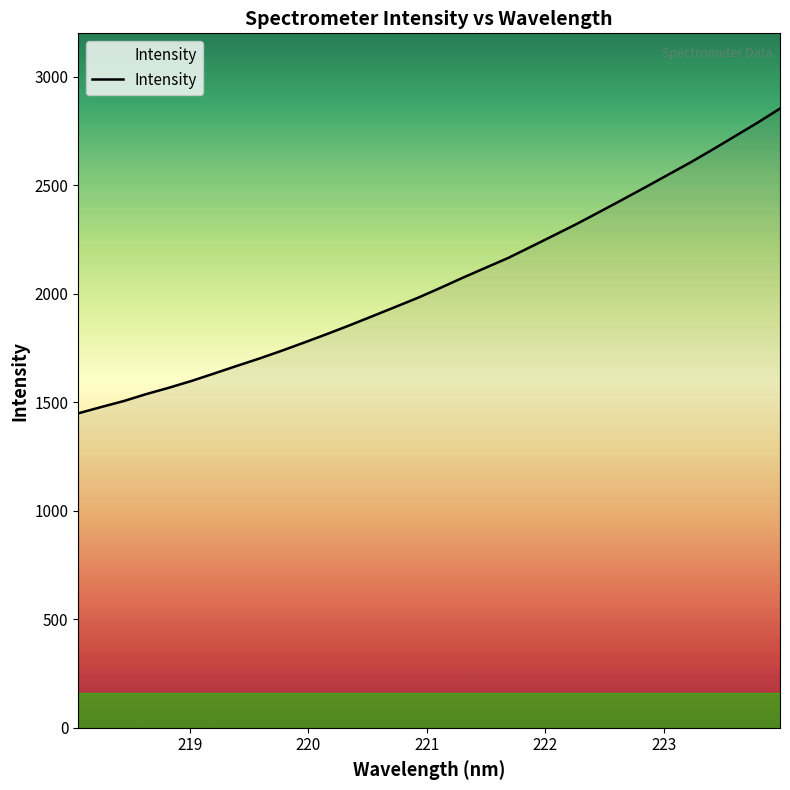

What is the smallest value displayed?

1449.0